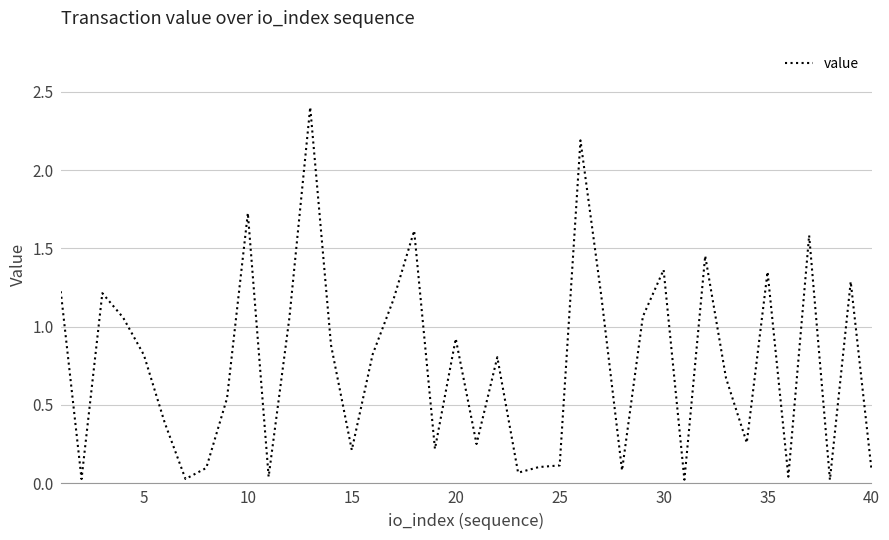

What is the greatest value displayed?

2.4